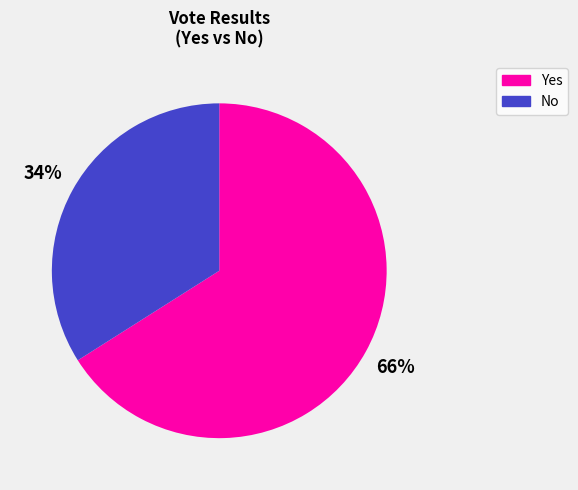

Is it true that No is 34% of the pie?

True